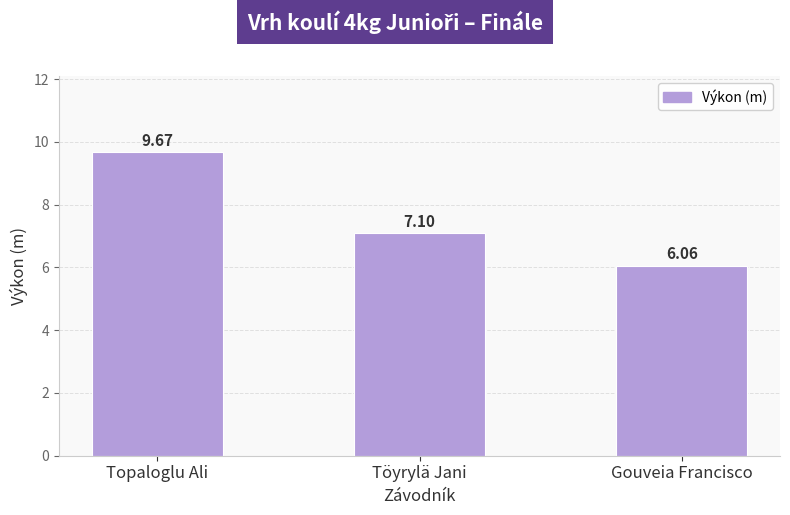

The chart shows a value of 1.7 at Gouveia Francisco. True or false?

False